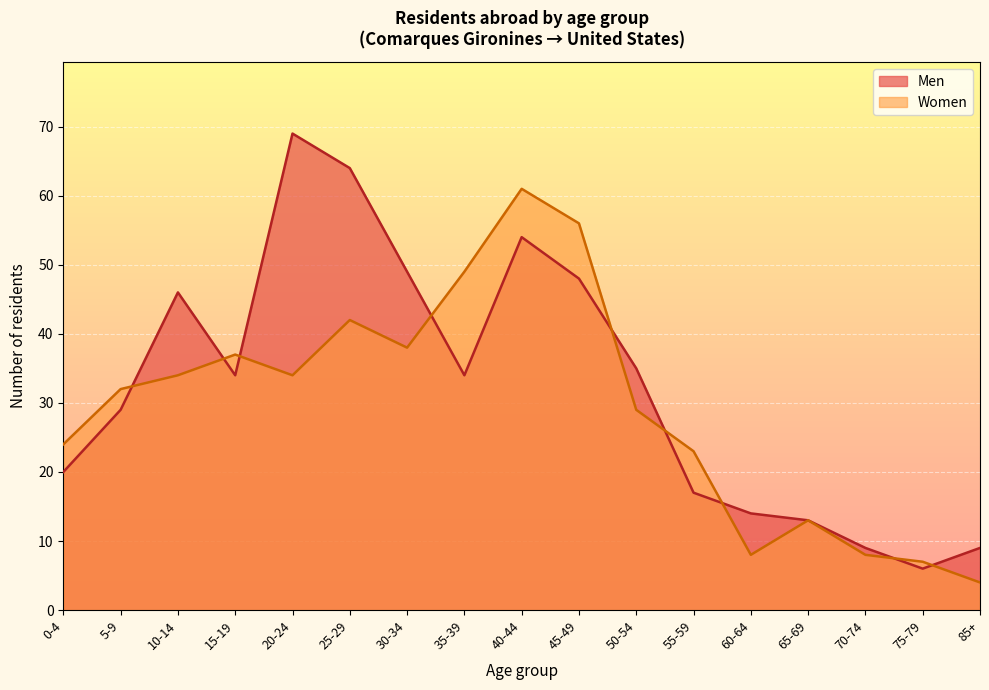

What is the greatest value displayed?

69